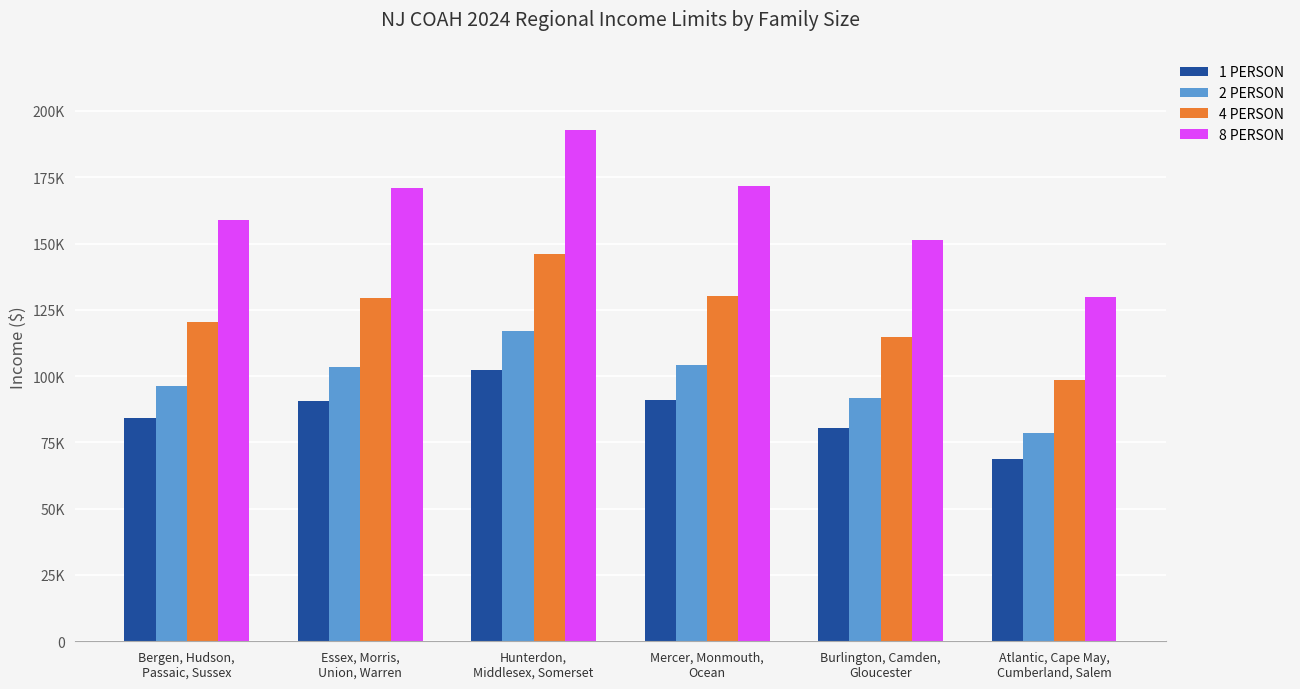

At which category does the chart reach its minimum across all series?

Atlantic, Cape May,
Cumberland, Salem